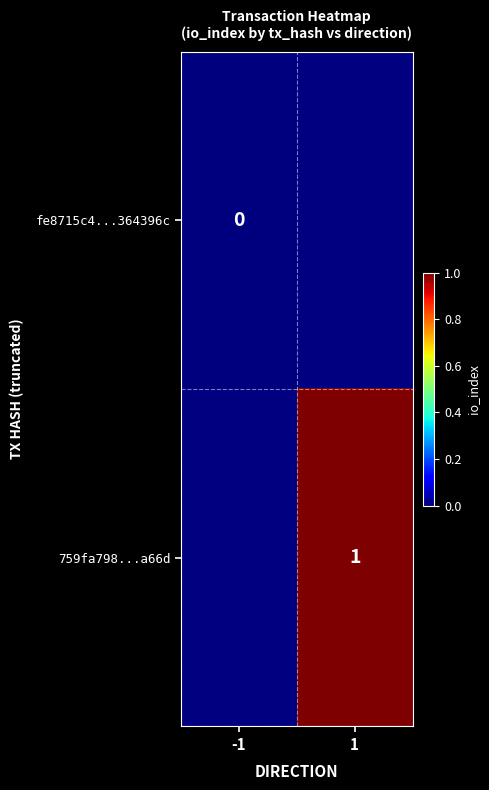

The value of 759fa798...a66d at 1 is 1. True or false?

True